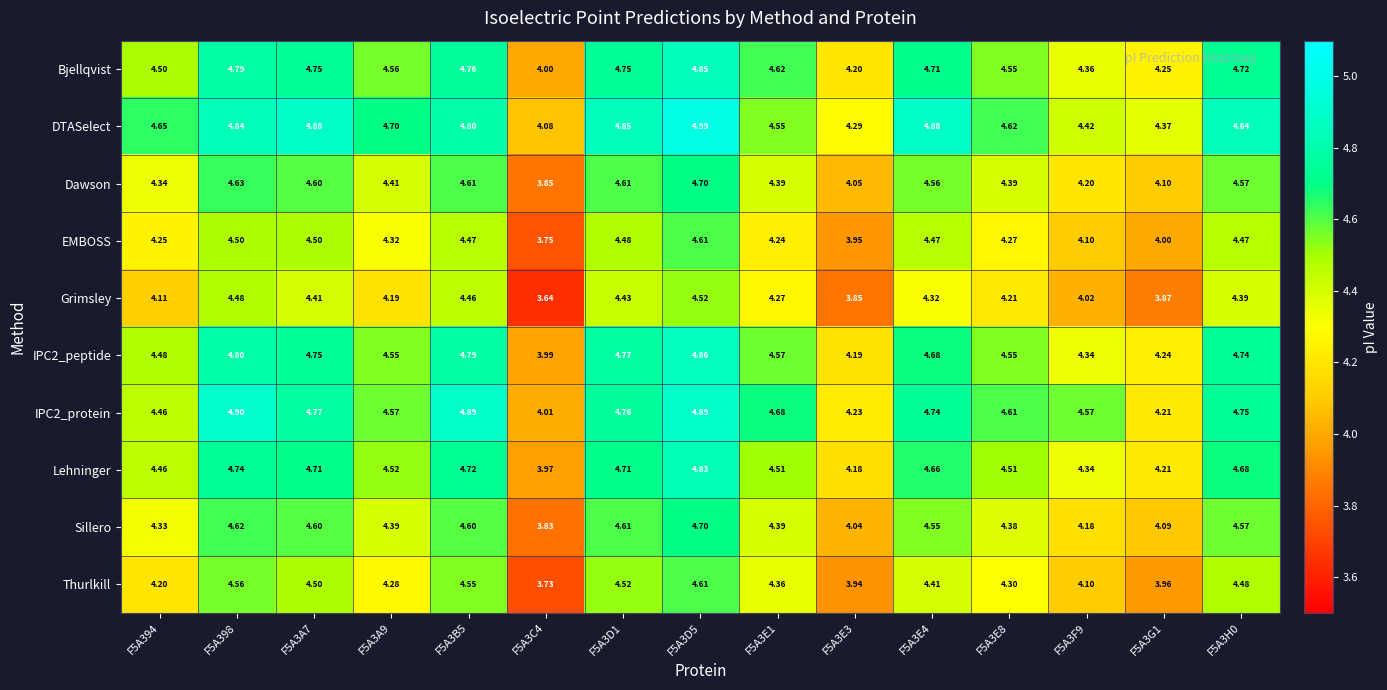

Which series has the largest total across all categories?

DTASelect